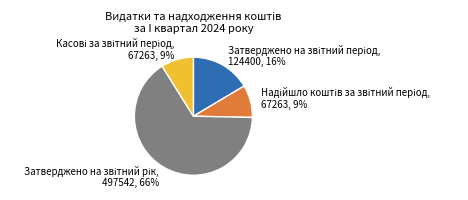

How many slices are in this pie chart?

4